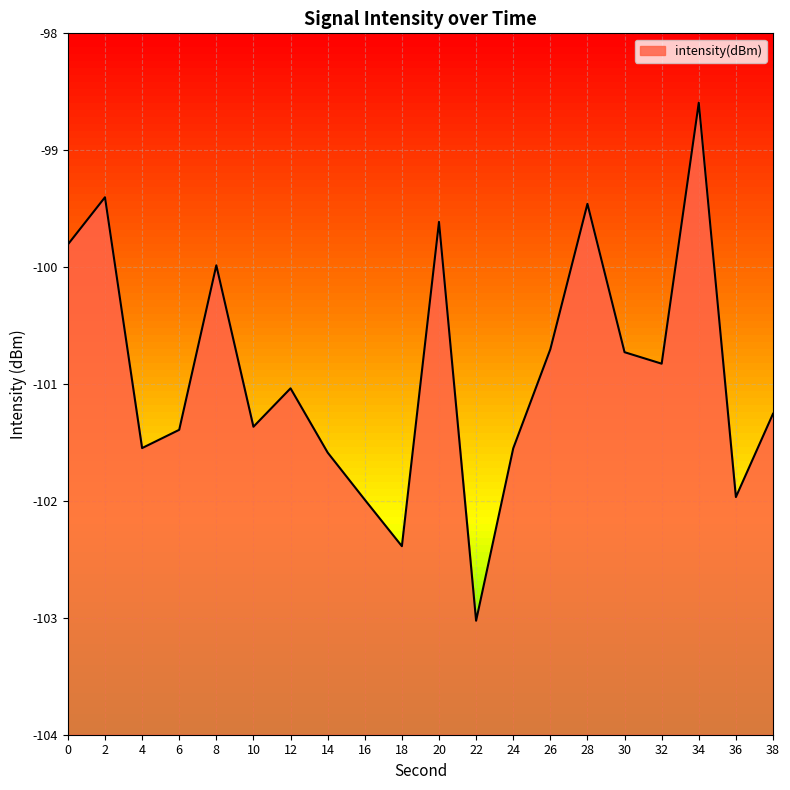

What is the difference between the maximum and minimum values?

4.4